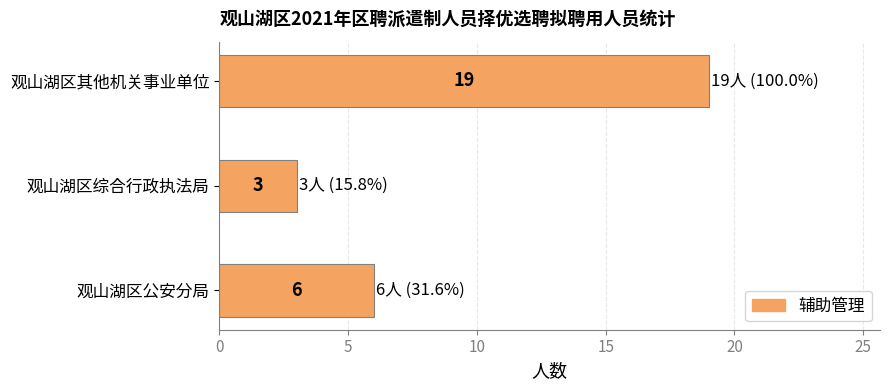

What is the approximate value at 观山湖区公安分局, to the nearest 10?

10